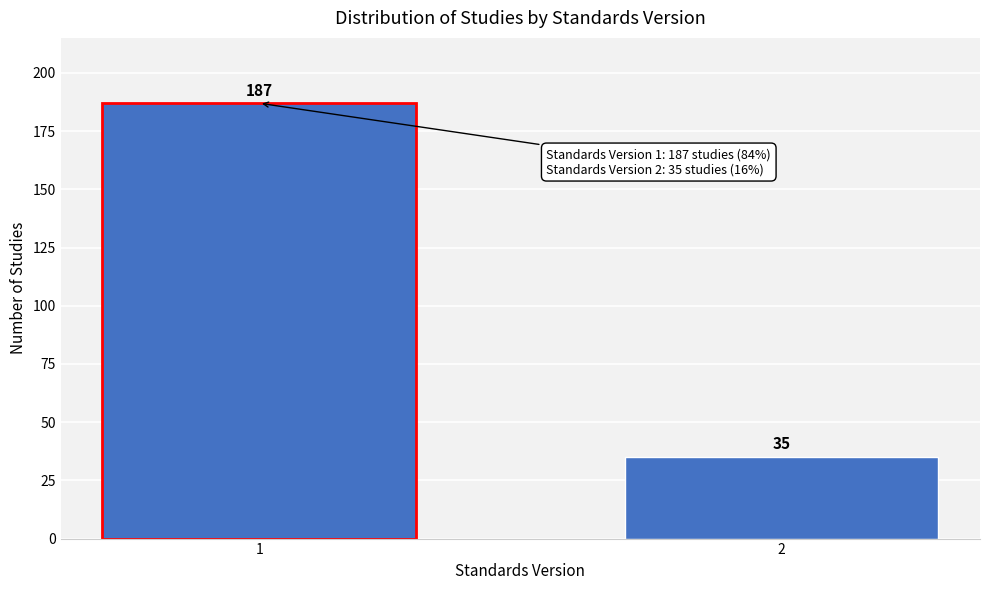

Reading left to right, list all the values displayed in this chart.

1=187	2=35